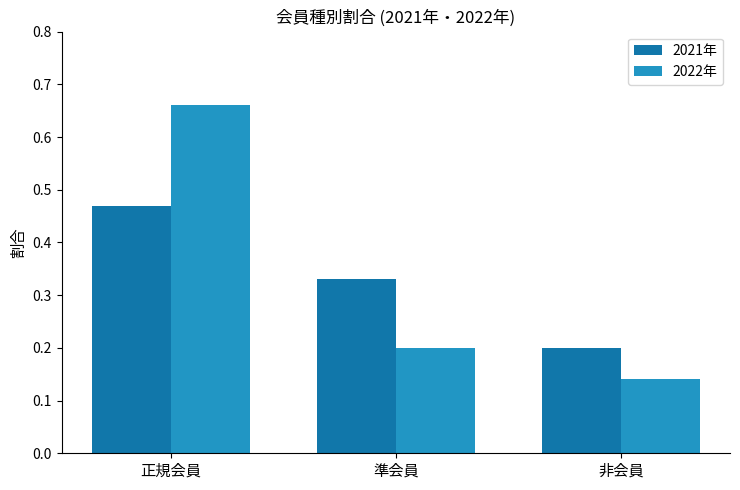

At which category does the chart reach its peak across all series?

正規会員